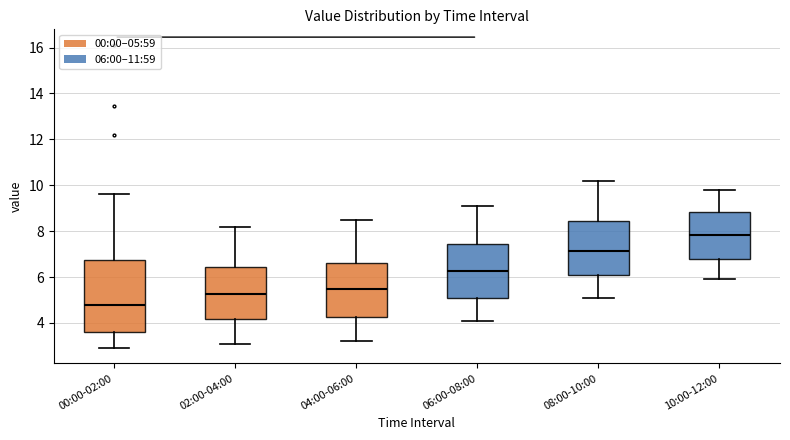

Which box's median line is the lowest?

00:00-02:00